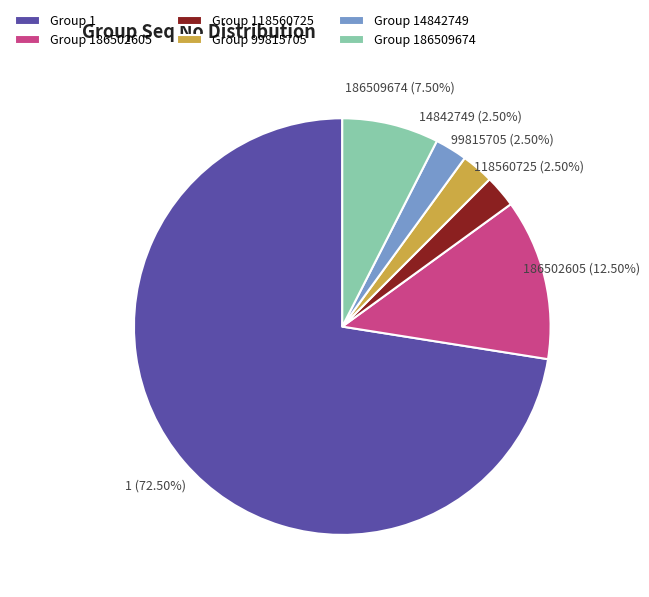

How many segments does this pie chart have?

6